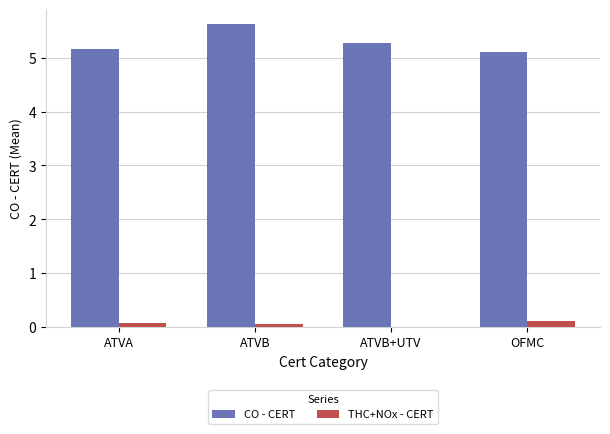

Reading left to right, extract all data points from this chart.

CO - CERT: 5.2	5.6	5.3	5.1
THC+NOx - CERT: 0.1	0.1	0.0	0.1